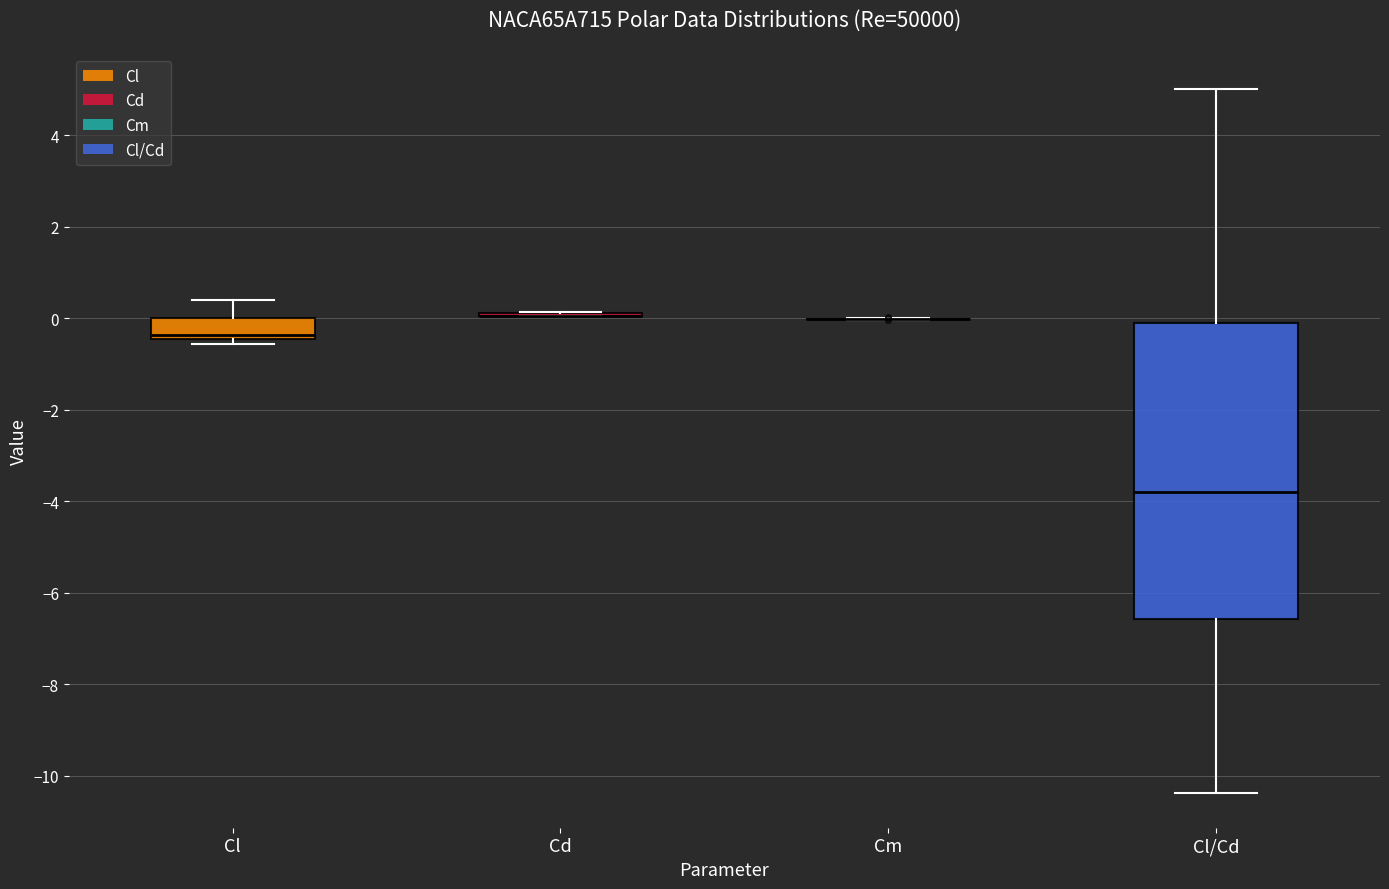

Reading left to right, read every box against the y-axis: the position of its median line, the range the box covers, and the ends of its whiskers. The values are not printed on the chart, so give them approximately, as read against the axis.

Cl: median -0.4 (just above the box's lower edge), box -0.4 to 0.0, whiskers -0.6 to 0.4
Cd: box collapsed to a line at 0.0, whiskers 0.0 to 0.2
Cm: box collapsed to a line at 0.0, whiskers 0.0 to 0.0
Cl/Cd: median -3.8, box -6.6 to -0.2, whiskers -10.4 to 5.0